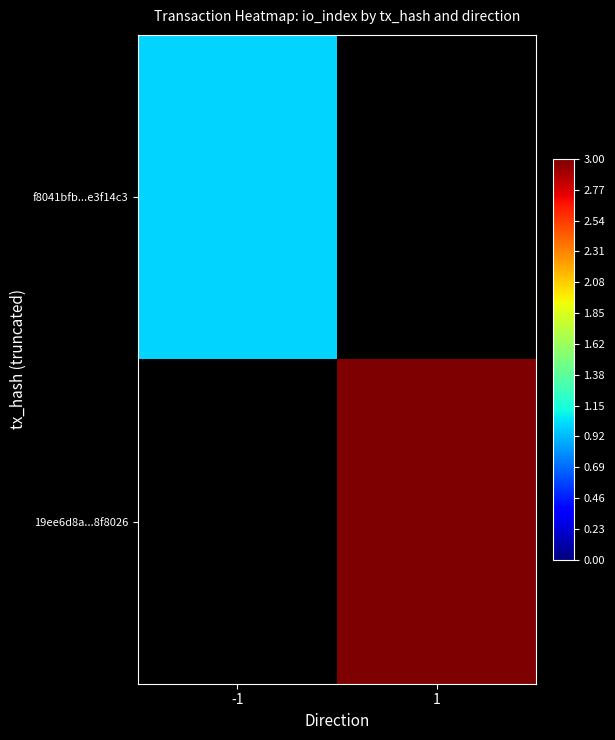

Between 1 and -1, which is larger?

-1